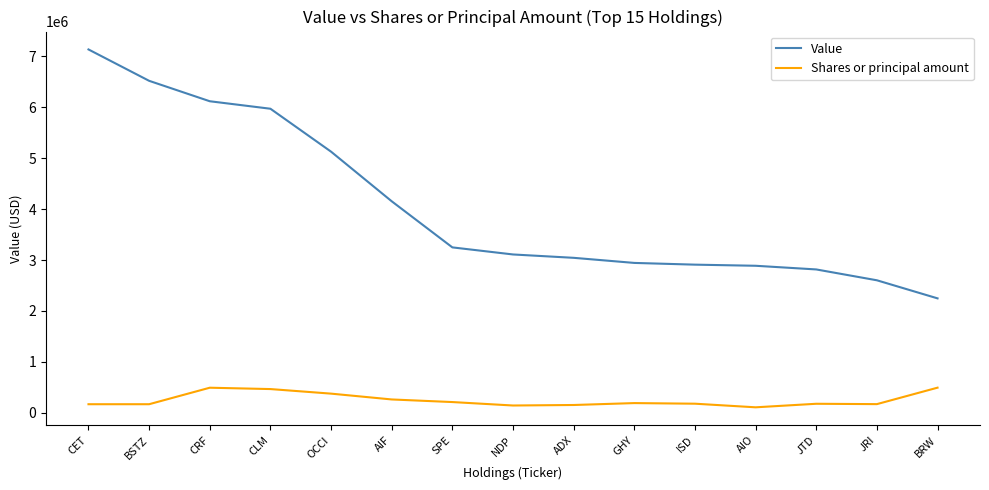

List the series in order of their overall mean, lowest first.

Shares or principal amount, Value